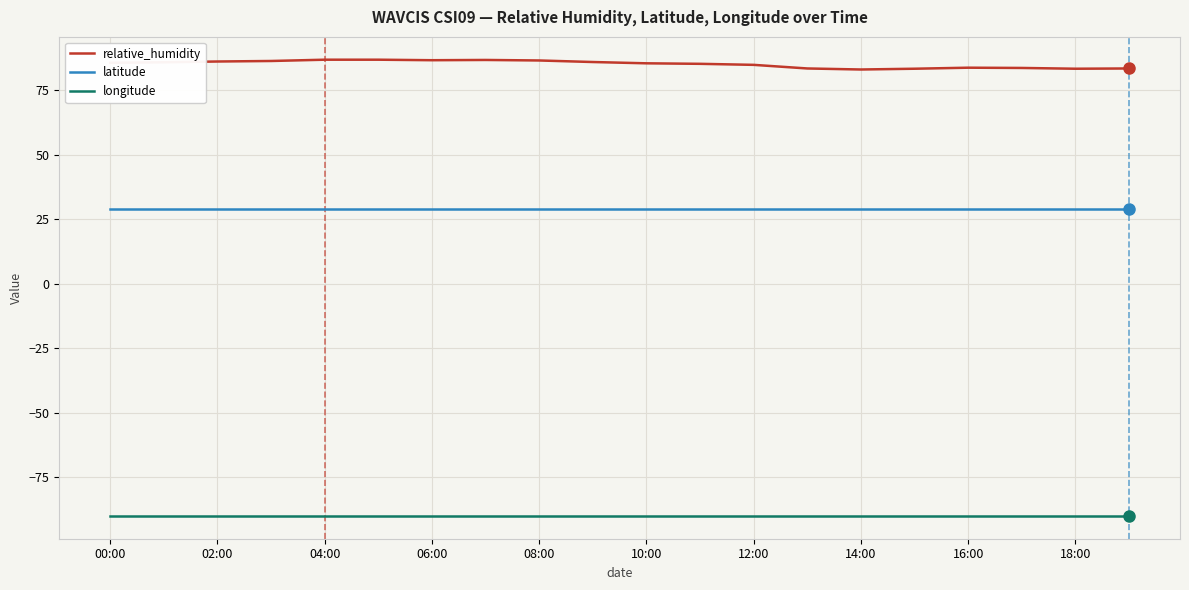

True or false: relative_humidity and longitude intersect in this chart.

False